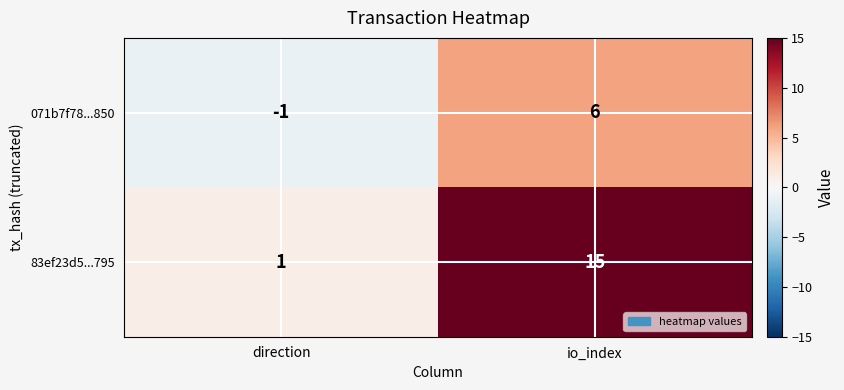

How many data points does each series have?

2